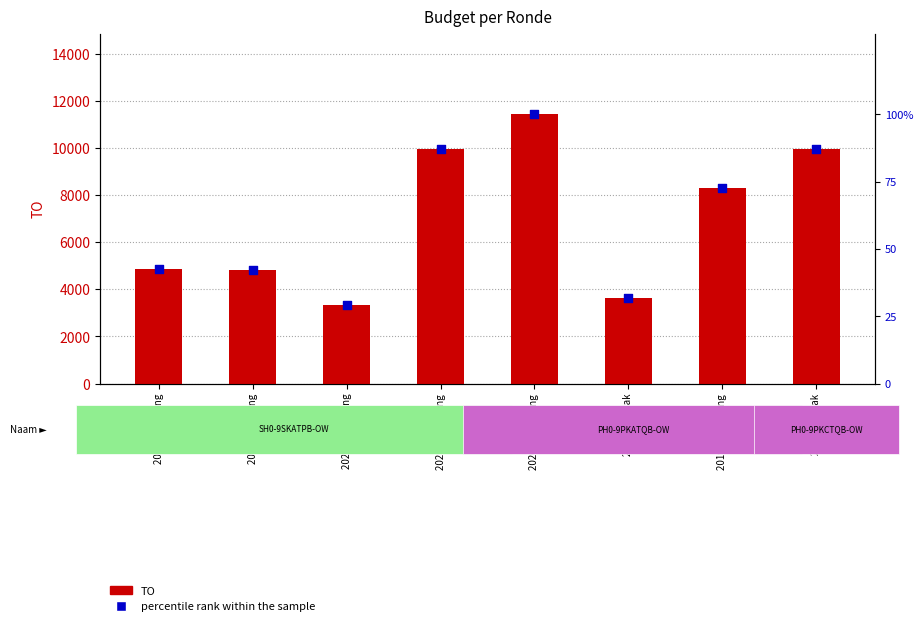

Which series has the widest spread of Y values?

TO